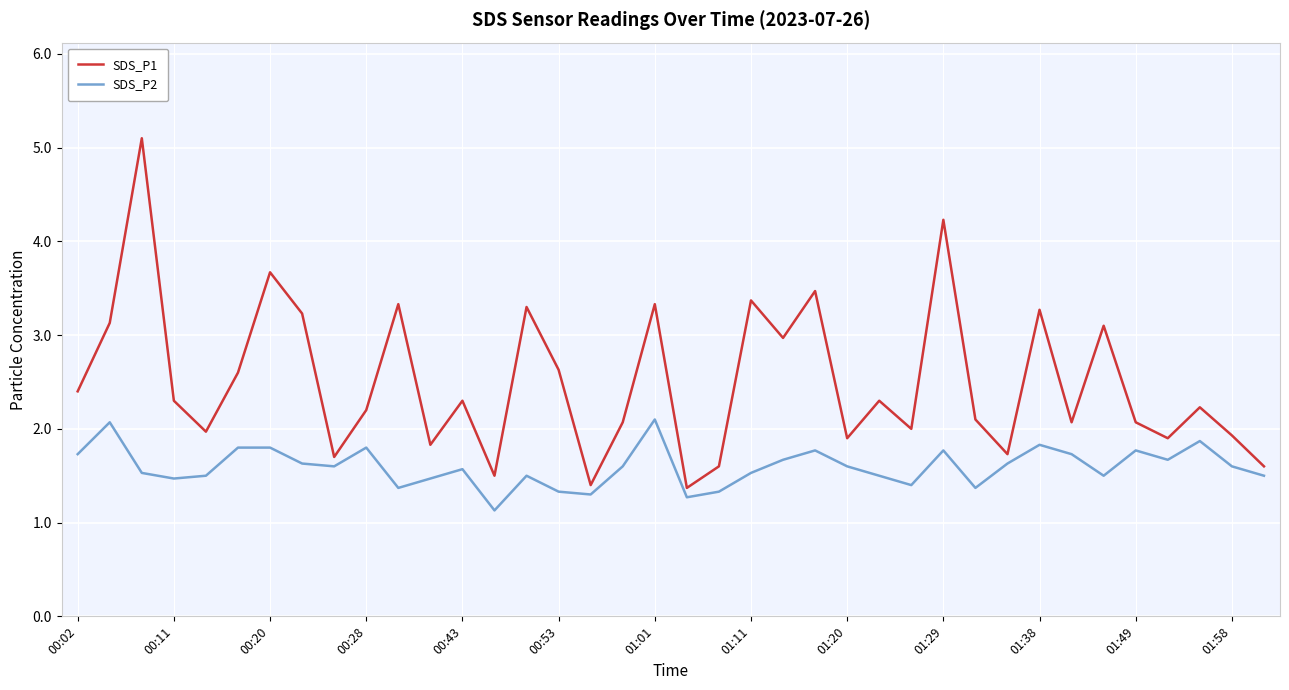

Which series has the largest range (max minus min)?

SDS_P1